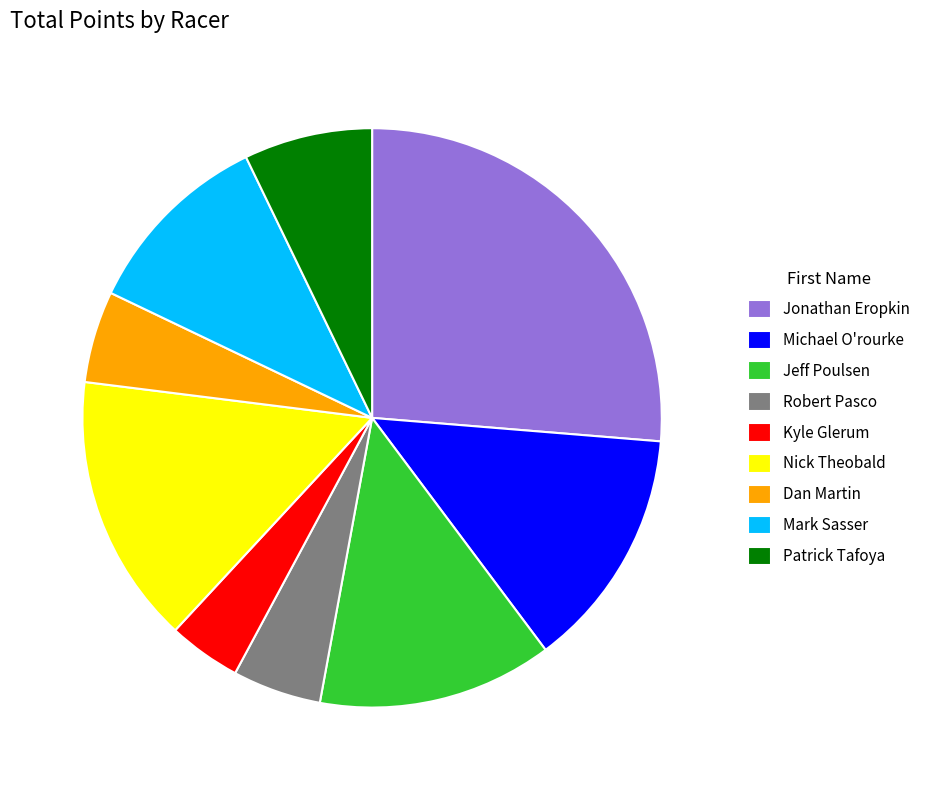

The Patrick Tafoya slice represents 1% of the pie. True or false?

False